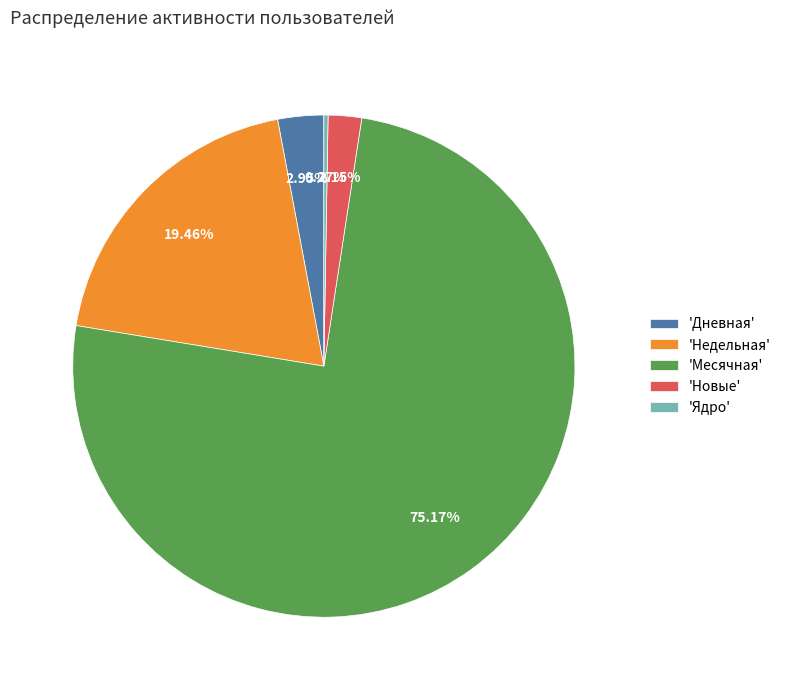

Which slice represents more than half of the pie?

'Месячная'